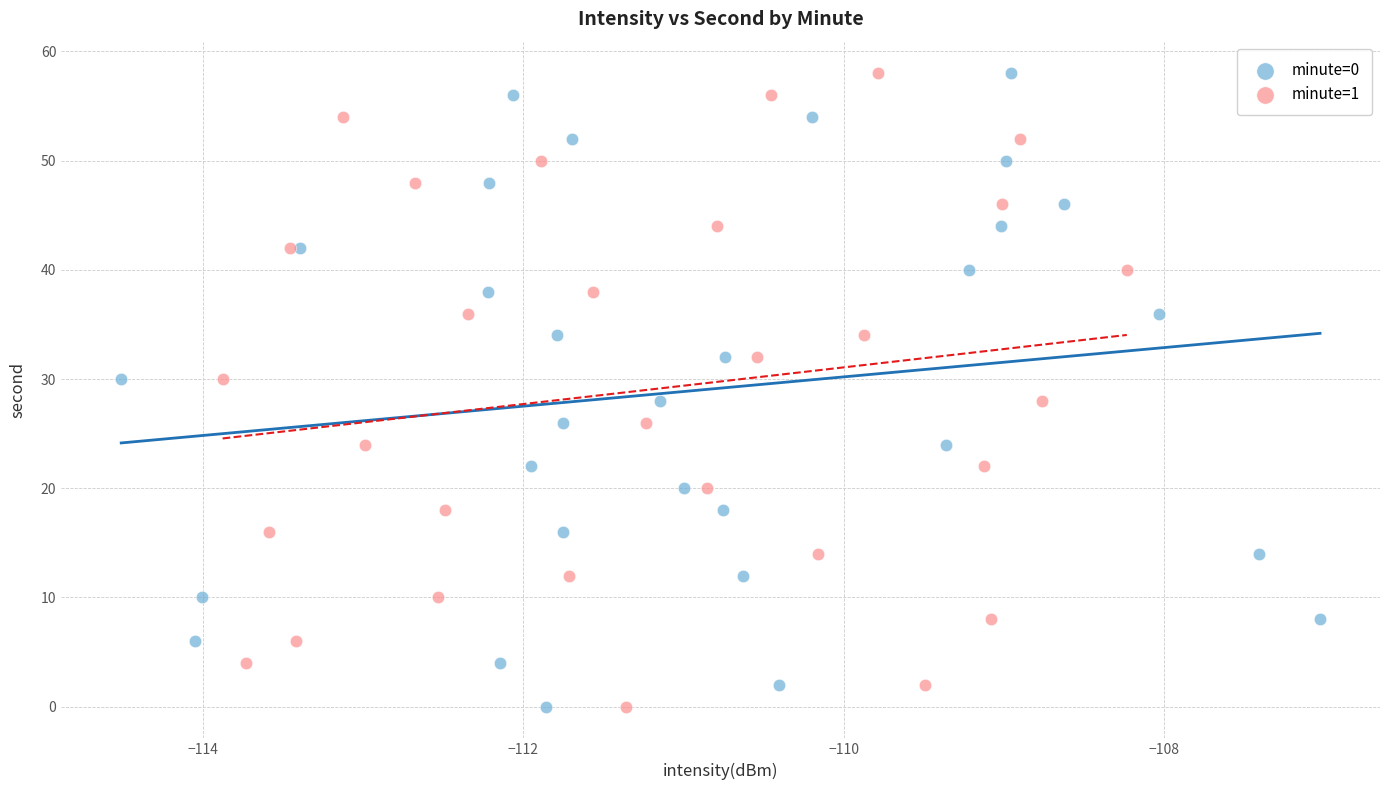

What are all the series names shown in the legend?

minute=0, minute=1